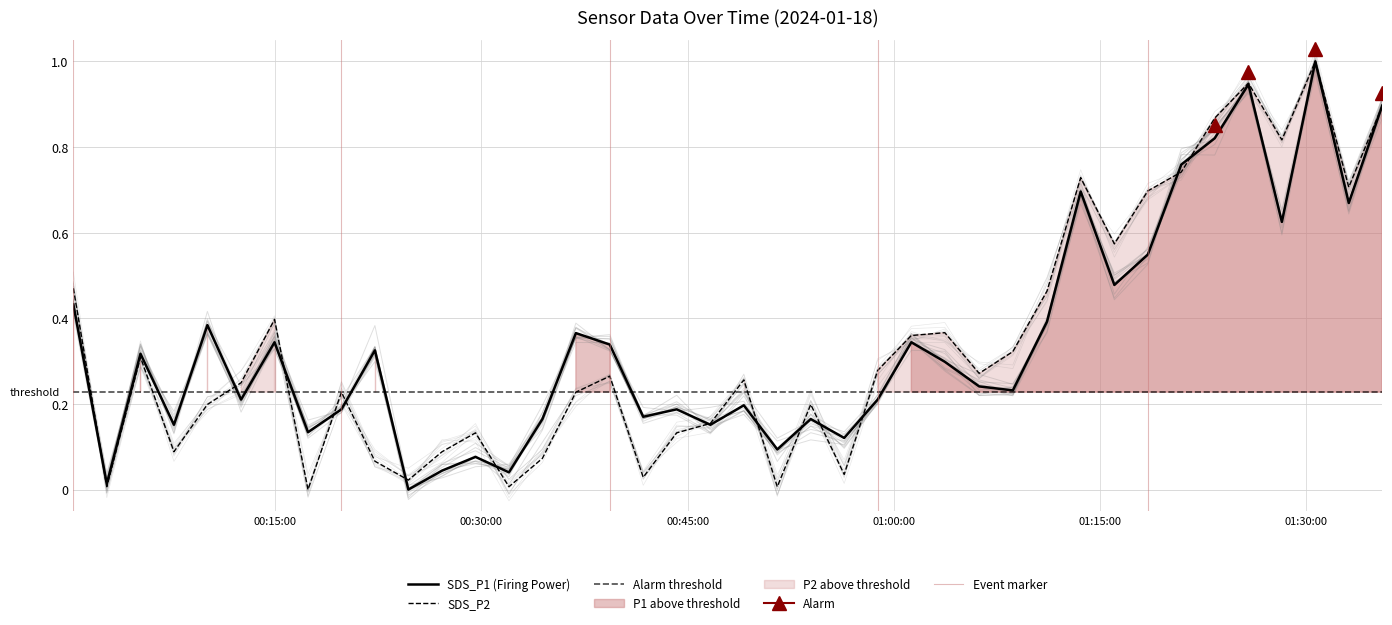

Reading right to left, what are all the values shown in this chart?

SDS_P1: 2024/01/18 01:35:31=0.9	2024/01/18 01:33:05=0.7	2024/01/18 01:30:39=1.0	2024/01/18 01:28:13=0.6	2024/01/18 01:25:47=0.9	2024/01/18 01:23:20=0.8	2024/01/18 01:20:54=0.8	2024/01/18 01:18:28=0.5	2024/01/18 01:16:02=0.5	2024/01/18 01:13:35=0.7	2024/01/18 01:11:08=0.4	2024/01/18 01:08:39=0.2	2024/01/18 01:06:12=0.2	2024/01/18 01:03:42=0.3	2024/01/18 01:01:16=0.3	2024/01/18 00:58:49=0.2	2024/01/18 00:56:23=0.1	2024/01/18 00:53:57=0.2	2024/01/18 00:51:31=0.1	2024/01/18 00:49:05=0.2	2024/01/18 00:46:39=0.2	2024/01/18 00:44:12=0.2	2024/01/18 00:41:46=0.2	2024/01/18 00:39:20=0.3	2024/01/18 00:36:52=0.4	2024/01/18 00:34:26=0.2	2024/01/18 00:32:00=0.0	2024/01/18 00:29:34=0.1	2024/01/18 00:27:08=0.0	2024/01/18 00:24:41=0.0	2024/01/18 00:22:15=0.3	2024/01/18 00:19:49=0.2	2024/01/18 00:17:23=0.1	2024/01/18 00:14:57=0.3	2024/01/18 00:12:31=0.2	2024/01/18 00:10:04=0.4	2024/01/18 00:07:38=0.2	2024/01/18 00:05:12=0.3	2024/01/18 00:02:45=0.0	2024/01/18 00:00:19=0.4
SDS_P2: 2024/01/18 01:35:31=0.9	2024/01/18 01:33:05=0.7	2024/01/18 01:30:39=1.0	2024/01/18 01:28:13=0.8	2024/01/18 01:25:47=0.9	2024/01/18 01:23:20=0.9	2024/01/18 01:20:54=0.7	2024/01/18 01:18:28=0.7	2024/01/18 01:16:02=0.6	2024/01/18 01:13:35=0.7	2024/01/18 01:11:08=0.5	2024/01/18 01:08:39=0.3	2024/01/18 01:06:12=0.3	2024/01/18 01:03:42=0.4	2024/01/18 01:01:16=0.4	2024/01/18 00:58:49=0.3	2024/01/18 00:56:23=0.0	2024/01/18 00:53:57=0.2	2024/01/18 00:51:31=0.0	2024/01/18 00:49:05=0.3	2024/01/18 00:46:39=0.2	2024/01/18 00:44:12=0.1	2024/01/18 00:41:46=0.0	2024/01/18 00:39:20=0.3	2024/01/18 00:36:52=0.2	2024/01/18 00:34:26=0.1	2024/01/18 00:32:00=0.0	2024/01/18 00:29:34=0.1	2024/01/18 00:27:08=0.1	2024/01/18 00:24:41=0.0	2024/01/18 00:22:15=0.1	2024/01/18 00:19:49=0.2	2024/01/18 00:17:23=0.0	2024/01/18 00:14:57=0.4	2024/01/18 00:12:31=0.2	2024/01/18 00:10:04=0.2	2024/01/18 00:07:38=0.1	2024/01/18 00:05:12=0.3	2024/01/18 00:02:45=0.0	2024/01/18 00:00:19=0.5